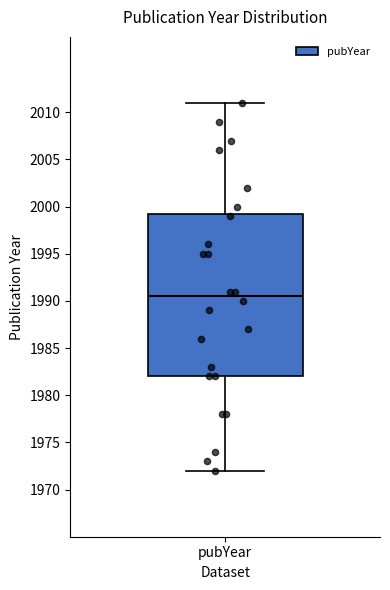

Transcribe this box plot: give where the median line is, the range the box spans, and where the two whiskers end, as read against the y-axis. The values are not printed on the chart, so give them approximately, as read against the axis.

median 1990.5, box 1982.0 to 1999.5, whiskers 1972.0 to 2011.0